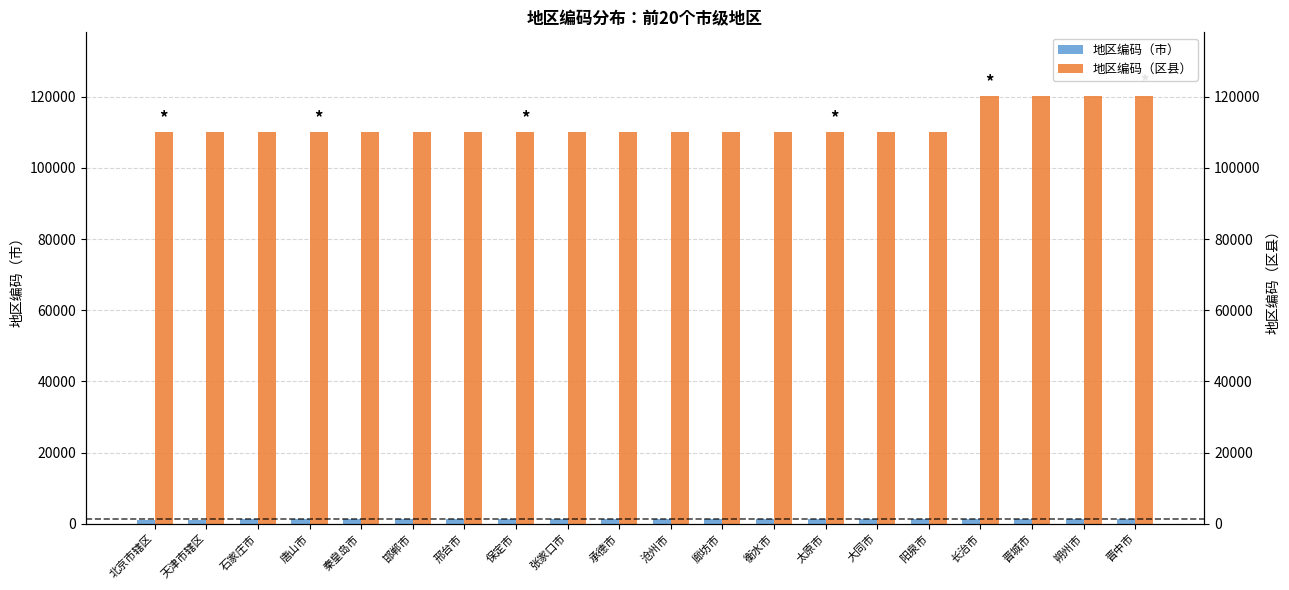

What is the label of the 10th bar from the left?

承德市